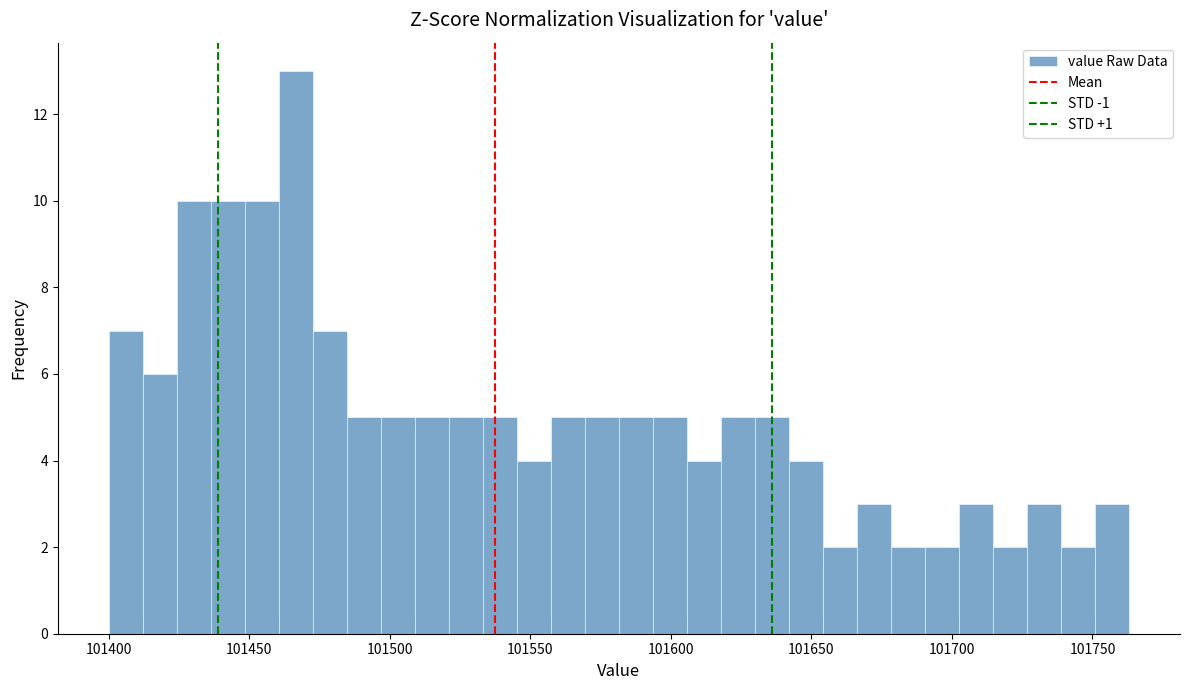

Read against the x-axis, roughly where is the centre of the tallest bar?

101465